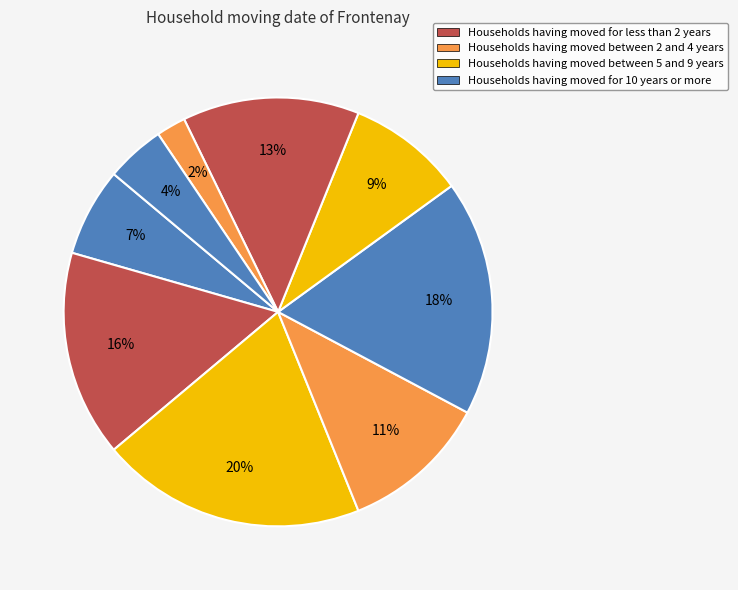

Count the number of slices in the pie.

9